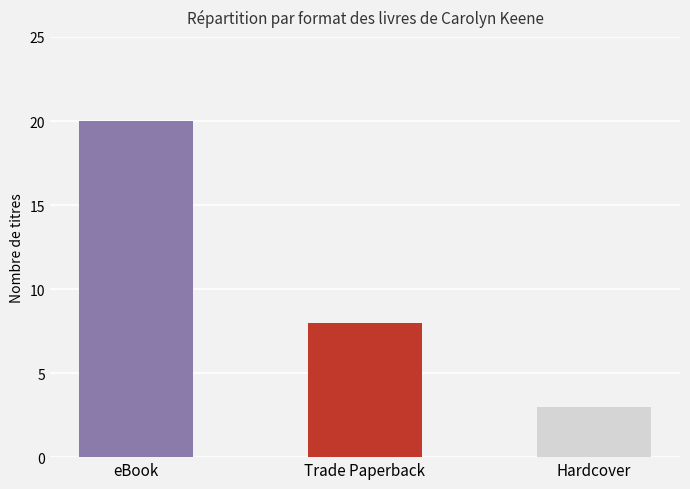

What value does the data have at eBook?

20